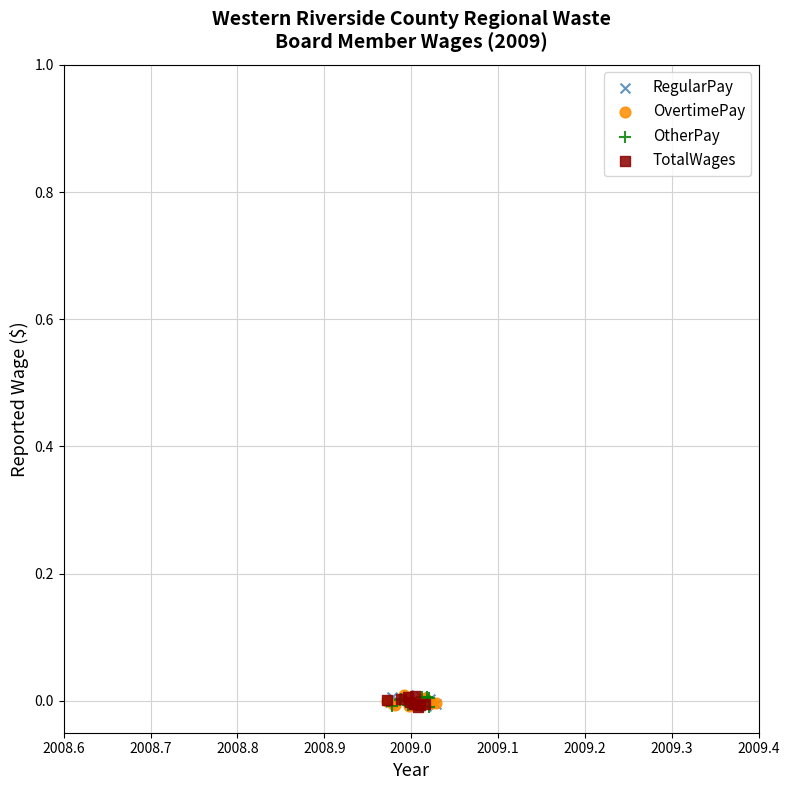

What are all the series names shown in the legend?

RegularPay, OvertimePay, OtherPay, TotalWages